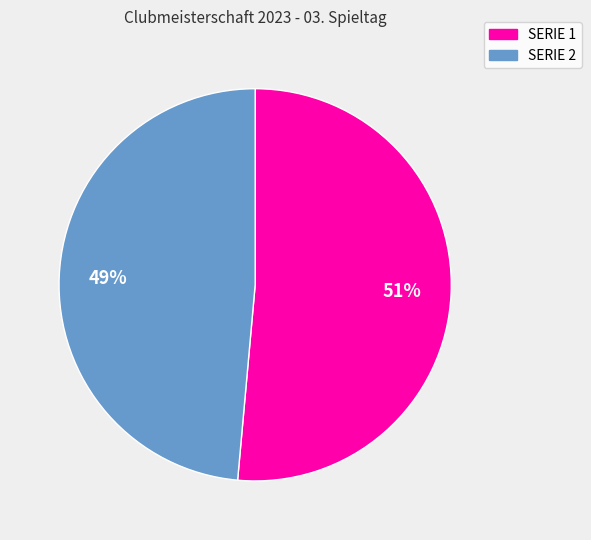

To the nearest percent, what is the average slice percentage?

50%